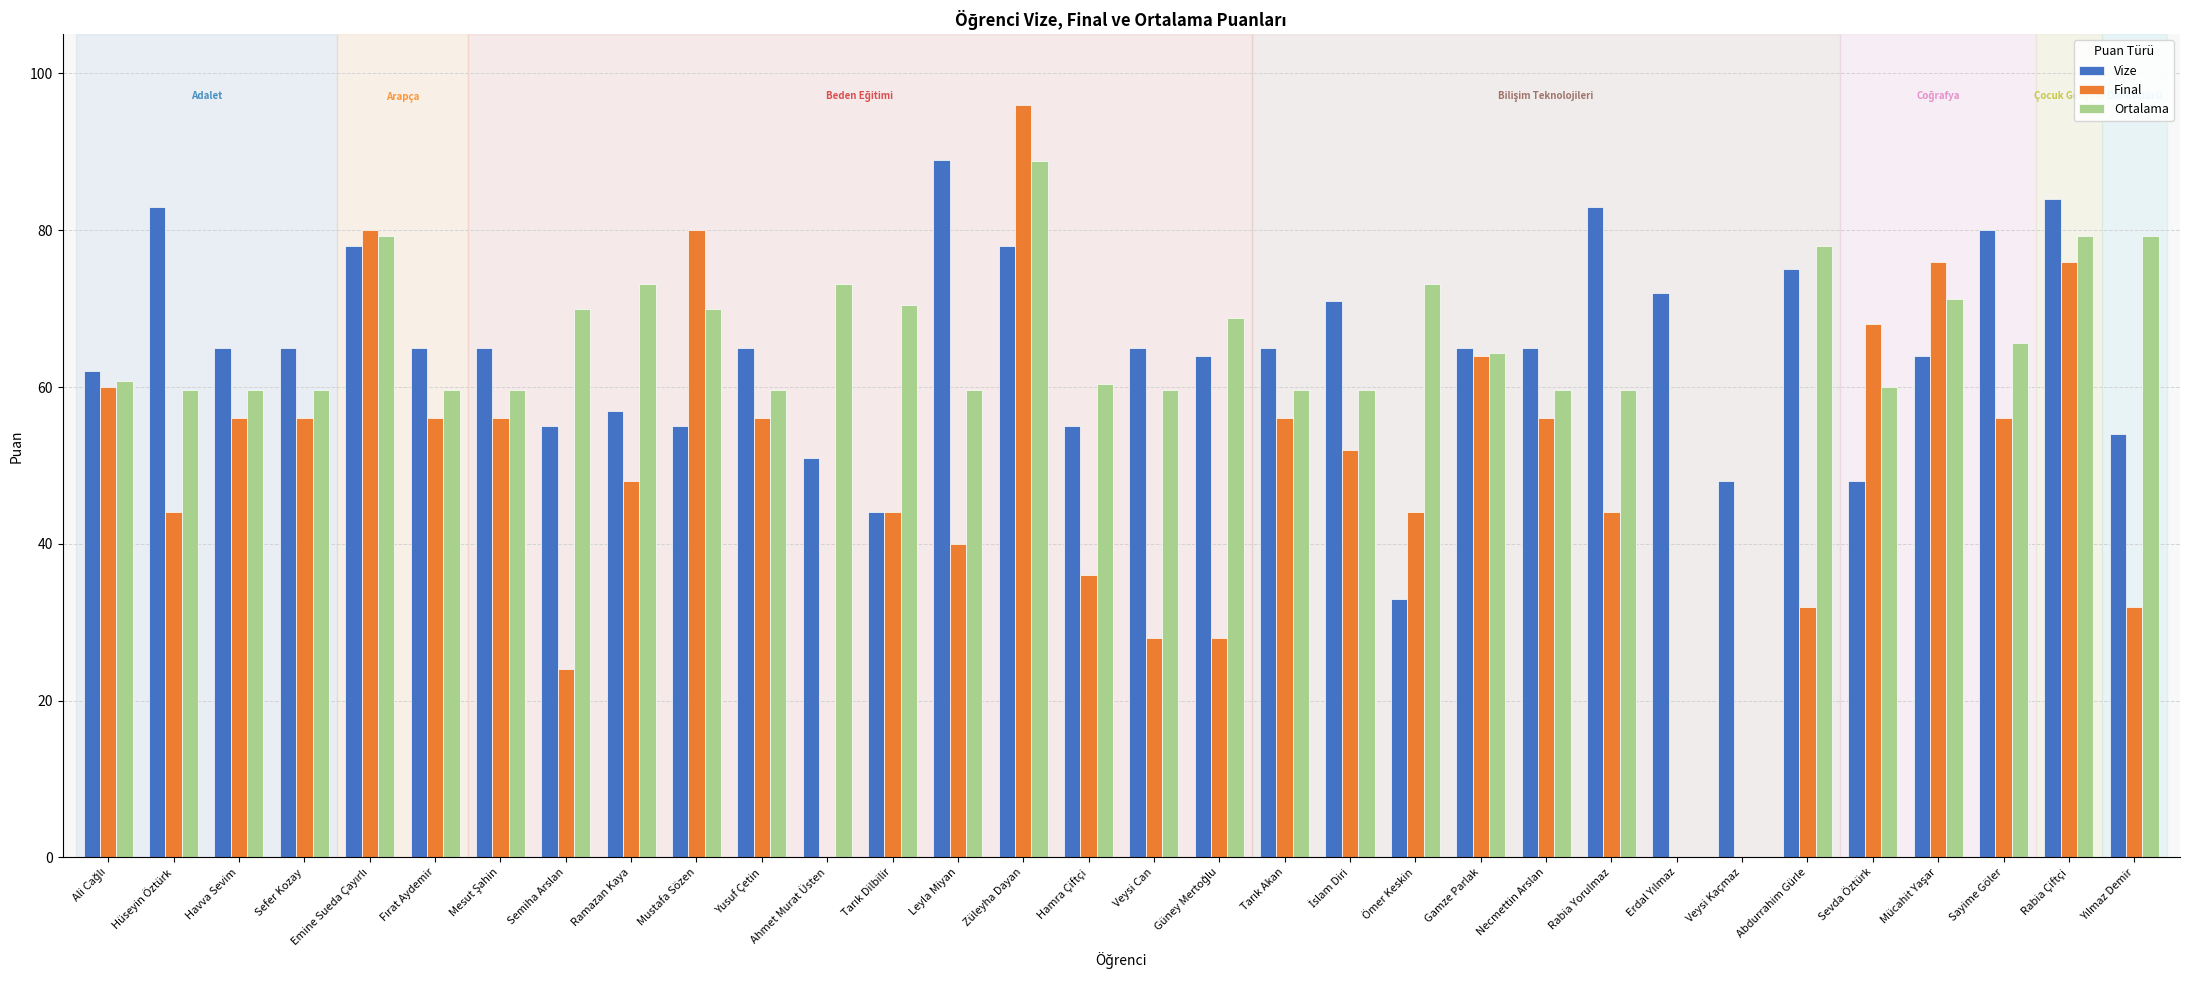

The value of Ortalama at Ömer Keskin is 41.4. True or false?

False